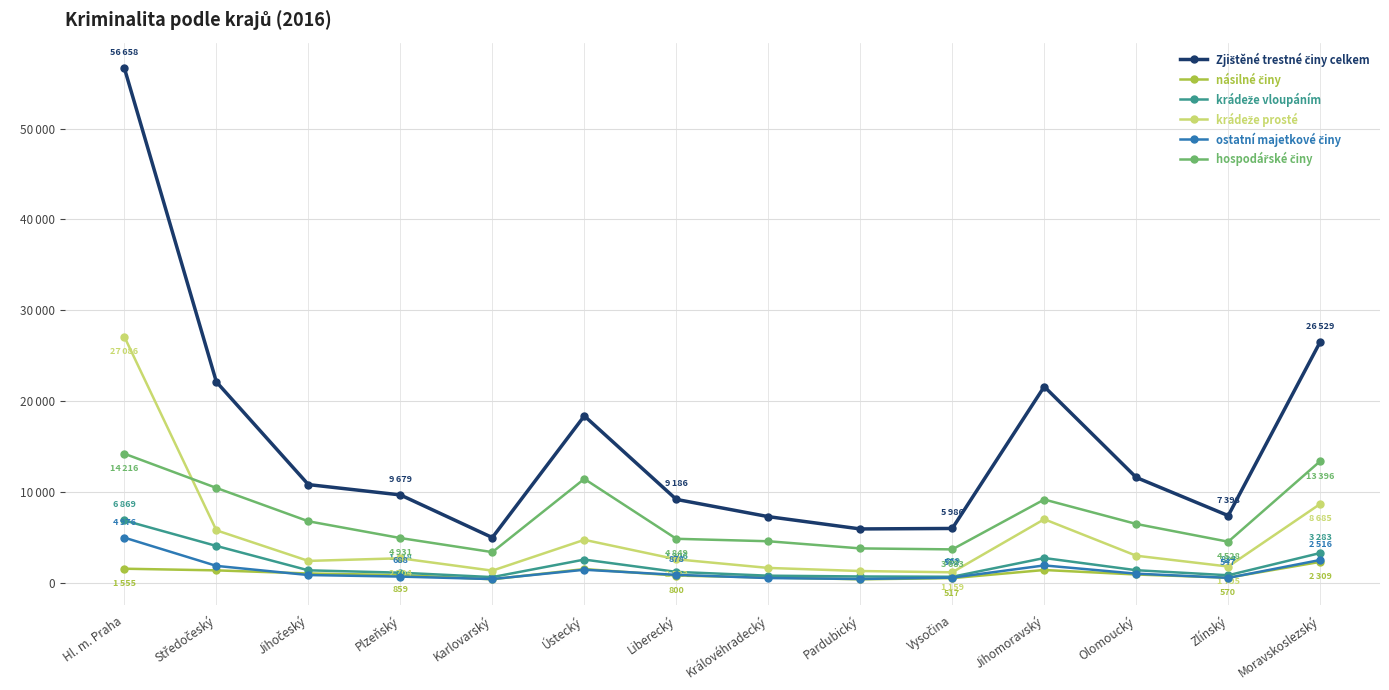

What is the label of the 12th point from the left?

Olomoucký